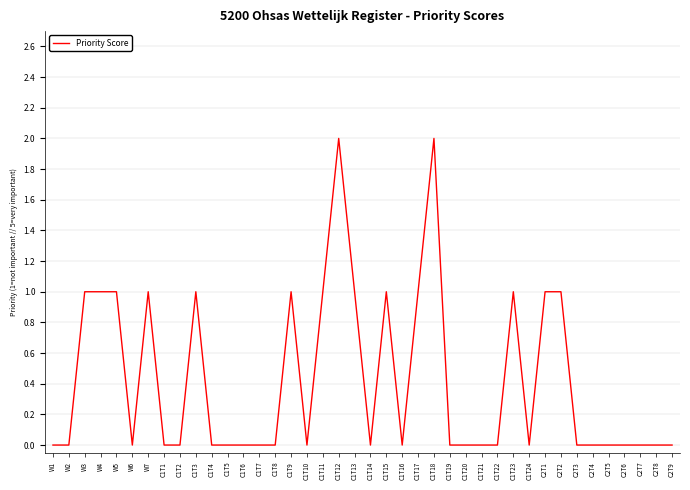

Which has a higher value, C1T3 or W6?

C1T3